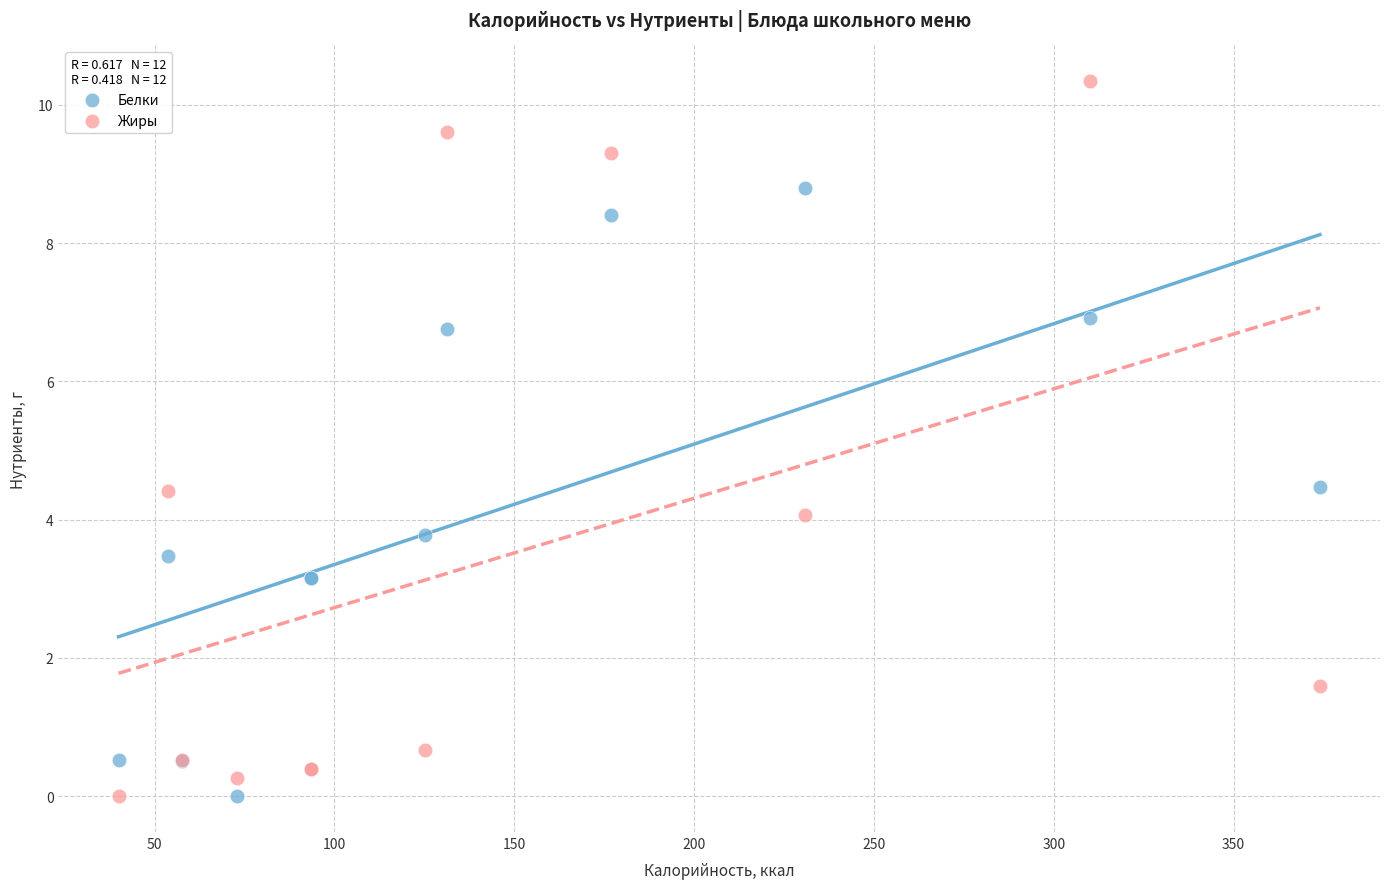

Which series reaches the maximum Y coordinate?

Жиры